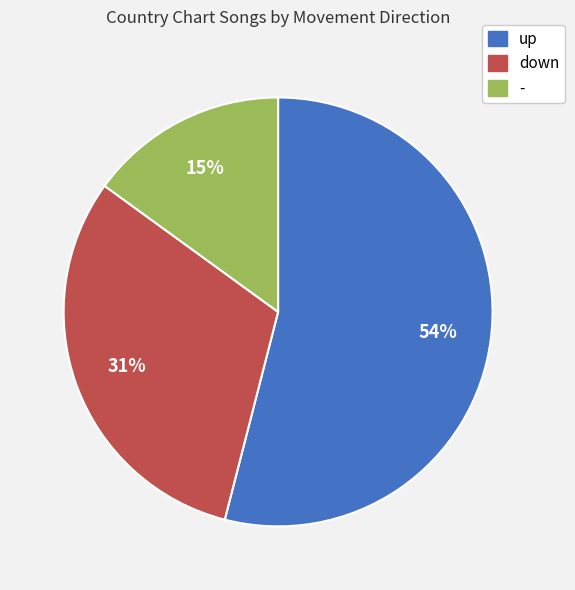

The up slice represents 54% of the pie. True or false?

True